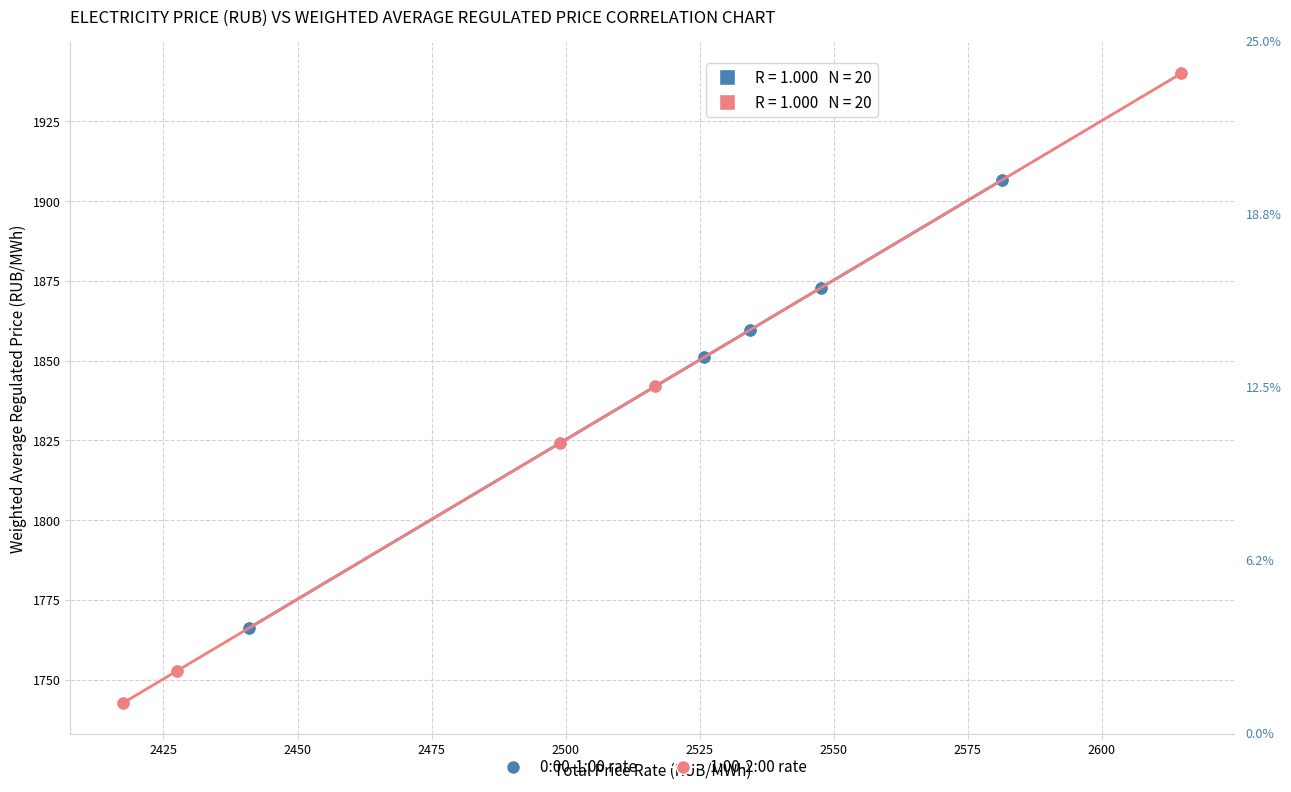

Which series has the widest spread of Y values?

1:00-2:00 rate